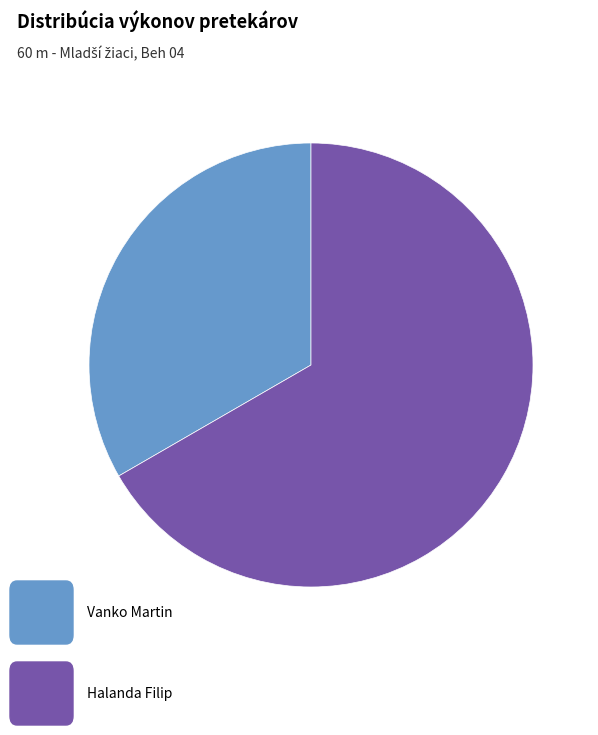

How many segments does this pie chart have?

2